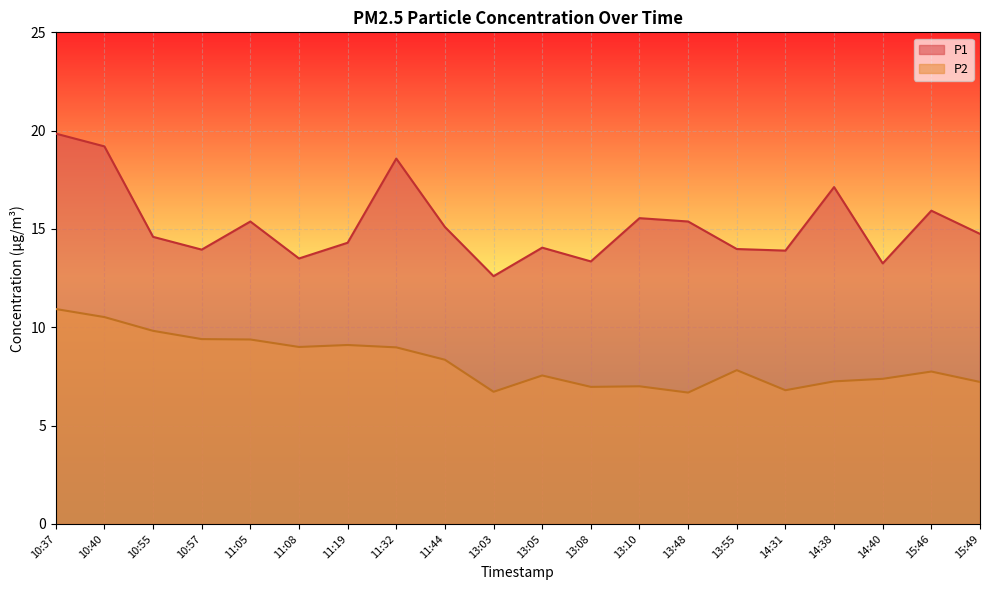

True or false: P2 has more than 0 interior local peaks.

True